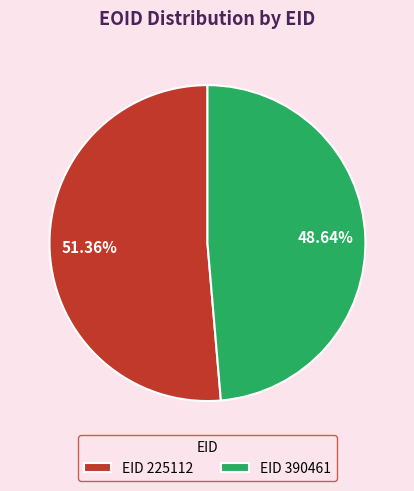

How many segments does this pie chart have?

2